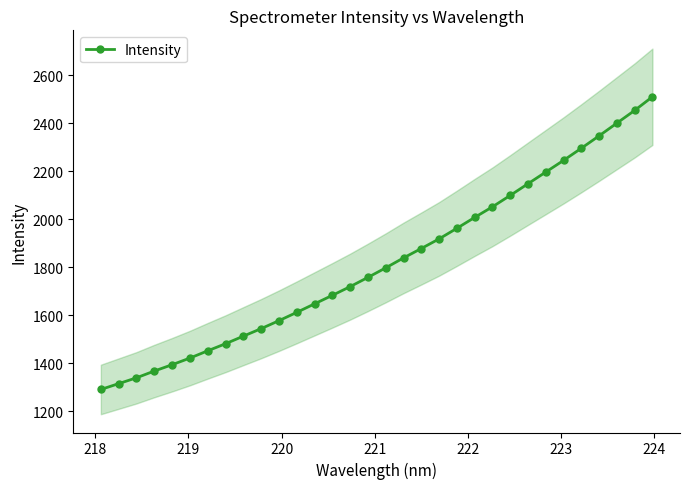

What is the maximum value for Intensity?

2510.8